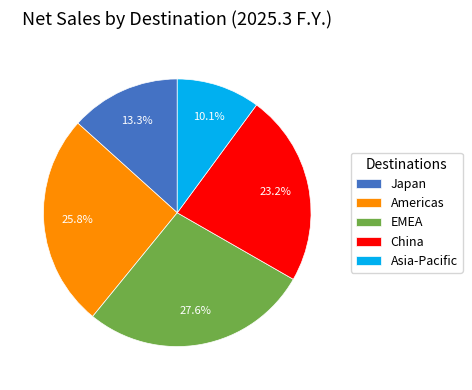

What portion of the pie excludes Americas?

74.2%